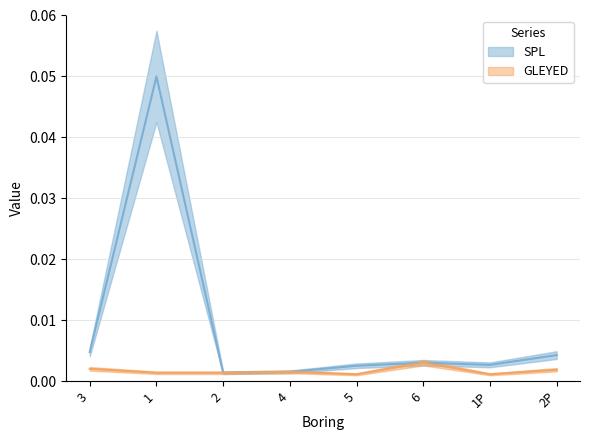

Reading left to right, extract all data points from this chart.

SPL: 3=0.0	1=0.1	2=0.0	4=0.0	5=0.0	6=0.0	1P=0.0	2P=0.0
GLEYED: 3=0.0	1=0.0	2=0.0	4=0.0	5=0.0	6=0.0	1P=0.0	2P=0.0